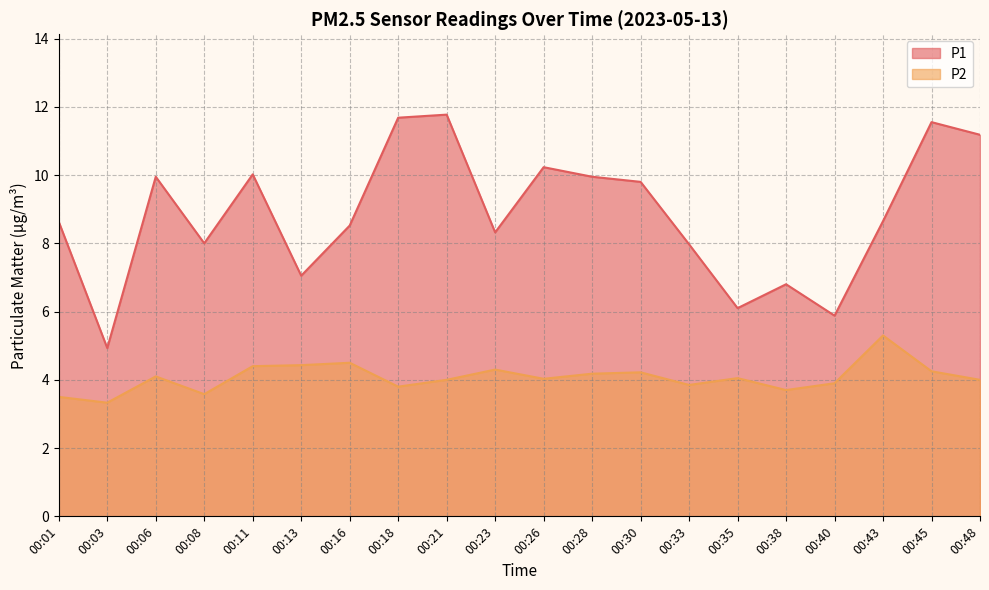

Between 00:03 and 00:38, which is larger?

00:38